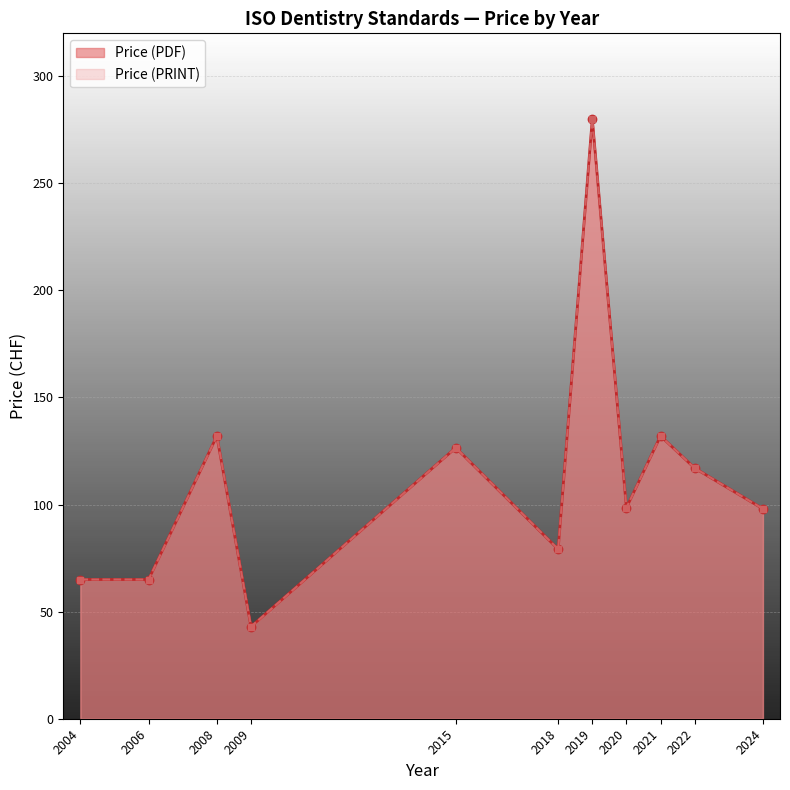

Does the chart display data point markers on the line(s)?

Yes